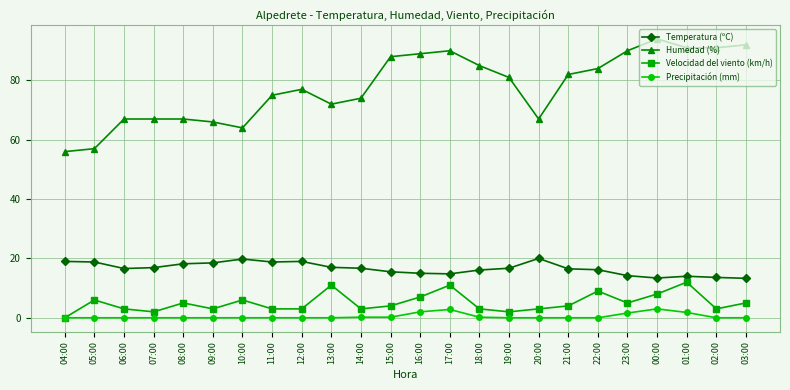

What is the total value across all series at 13:00?

100.0